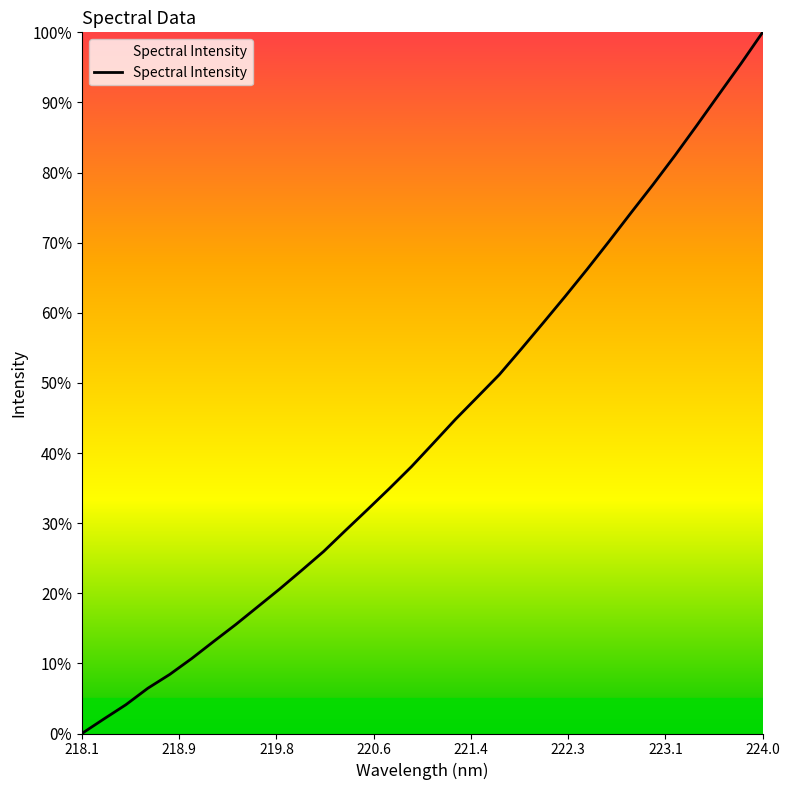

What is the difference between the maximum and minimum values?

100.0